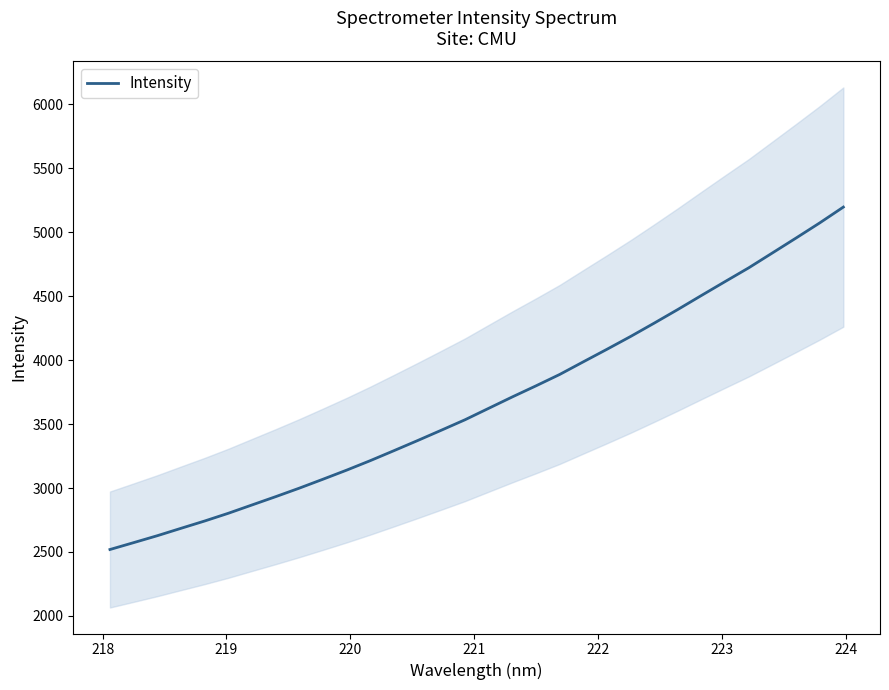

How many data points are above 3623?

16